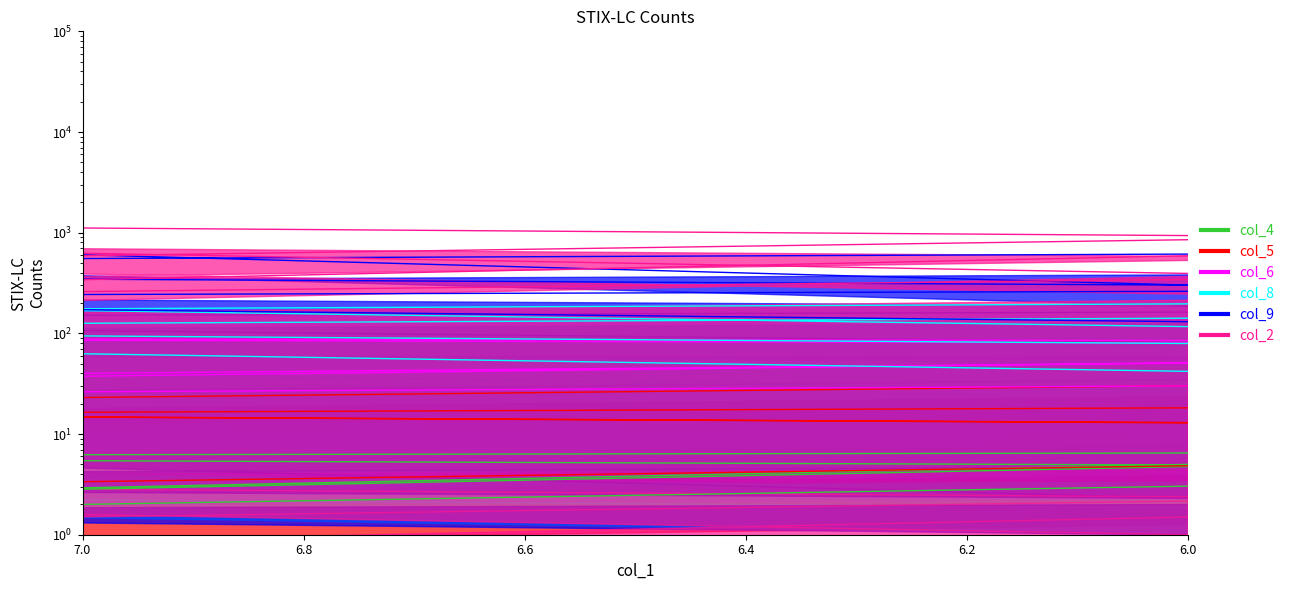

Does the chart have visible grid lines?

No